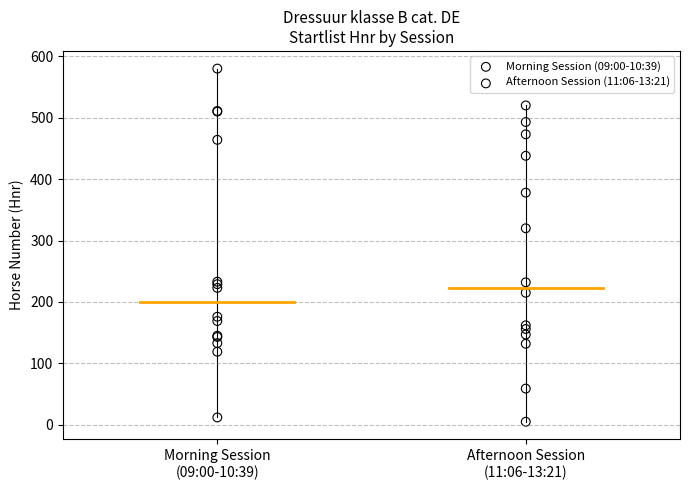

Which series has the largest Y range (max minus min)?

Morning Session (09:00-10:39)